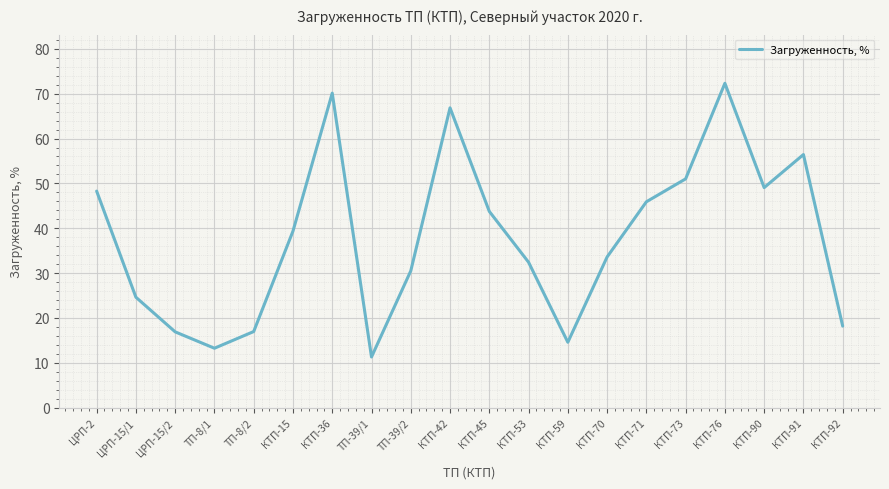

Does the chart have visible grid lines?

Yes